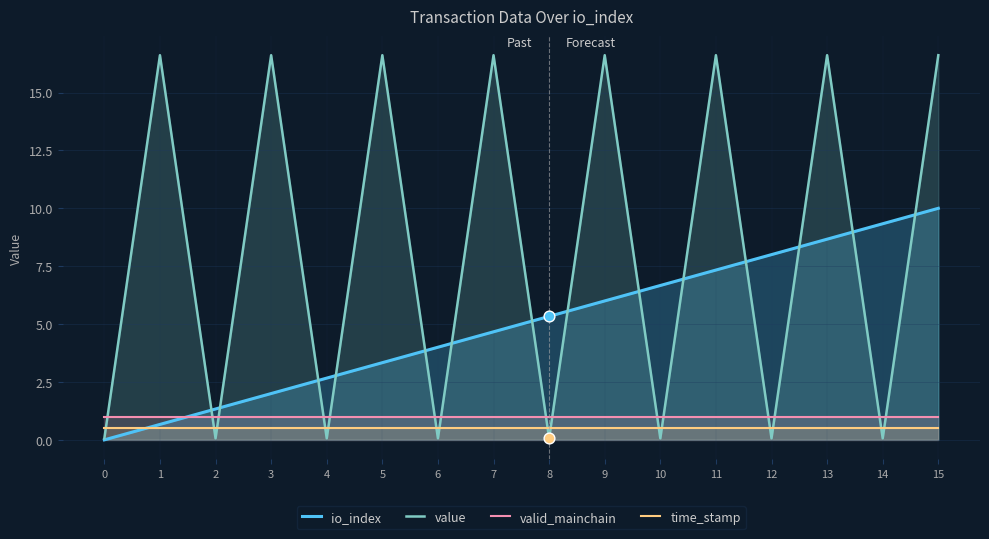

Which series has the largest total across all categories?

value